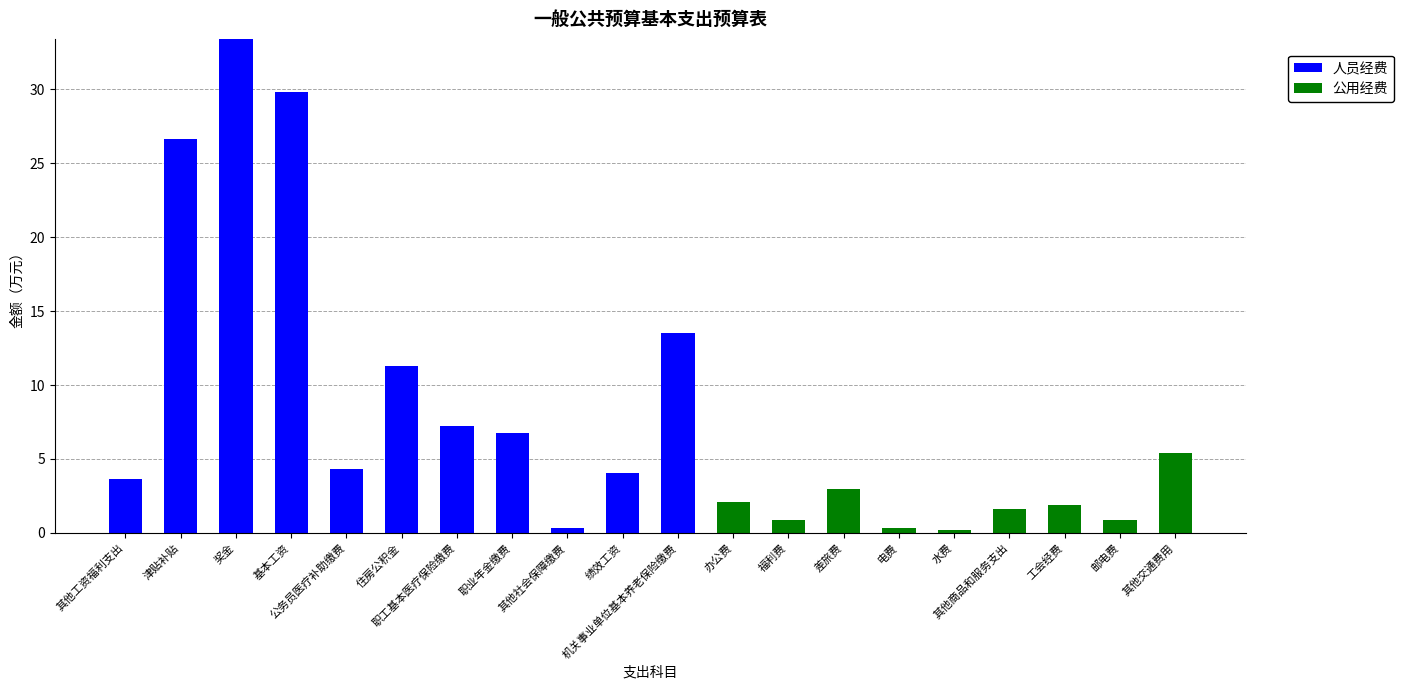

Rank the series by their average value, from highest to lowest.

人员经费, 公用经费